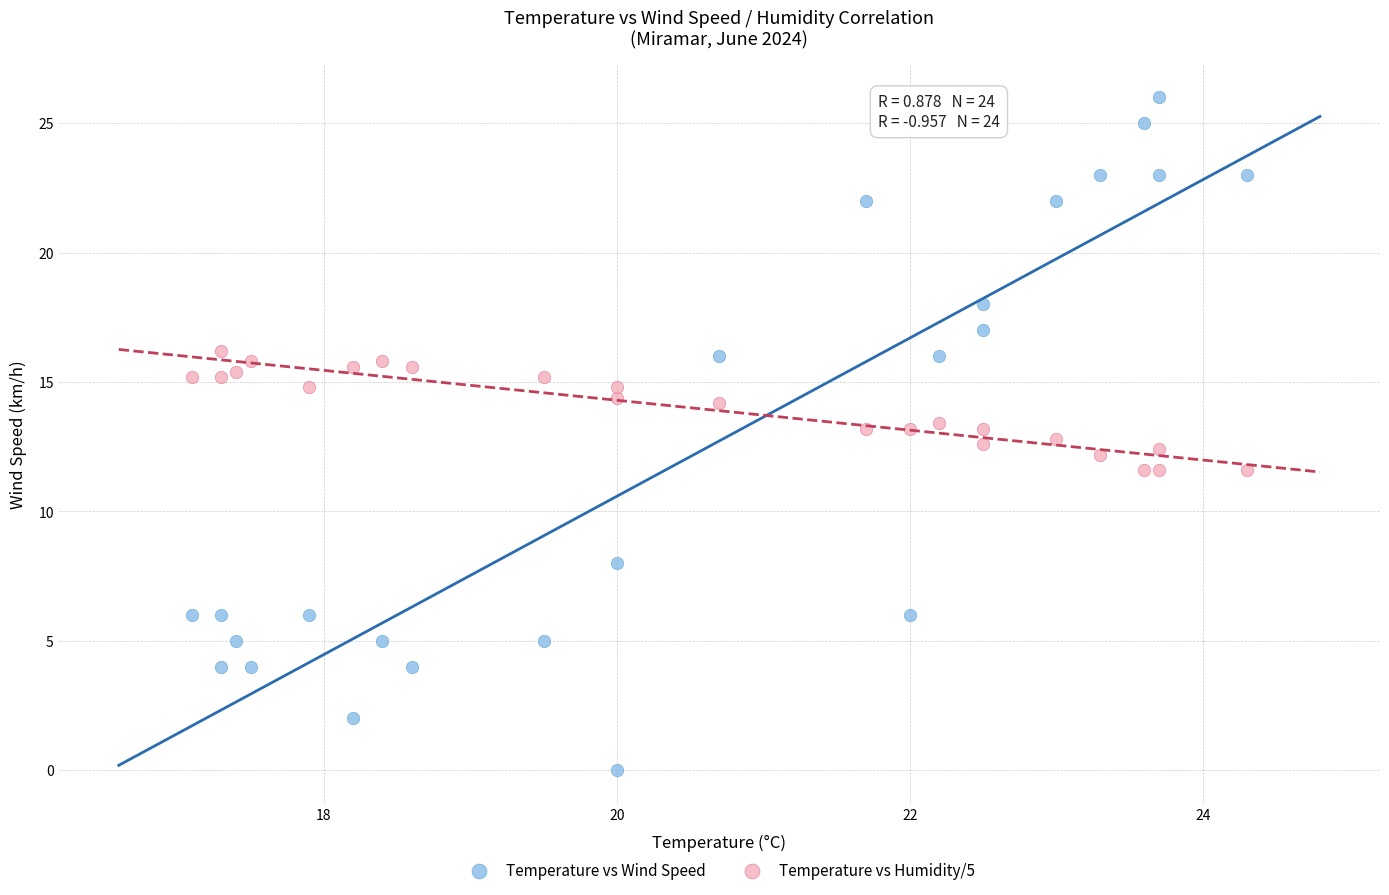

Which series contains the lowest Y value?

Temperature vs Wind Speed